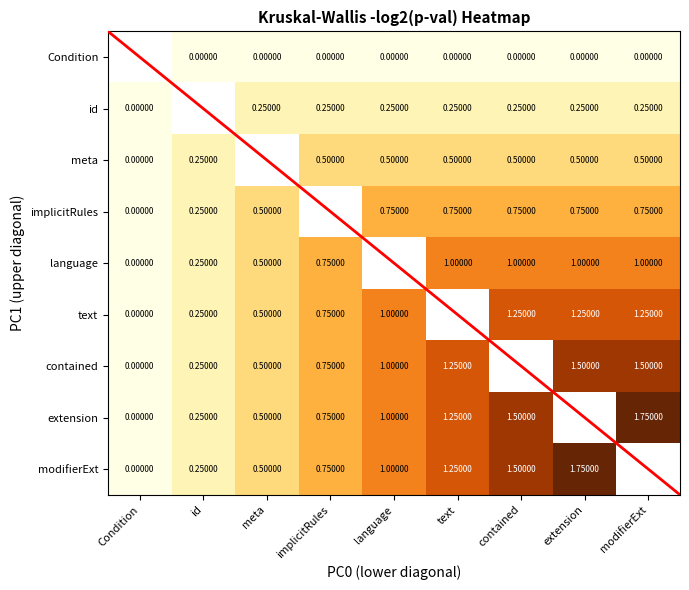

Is the value of Condition at id greater than the value of contained at id?

No